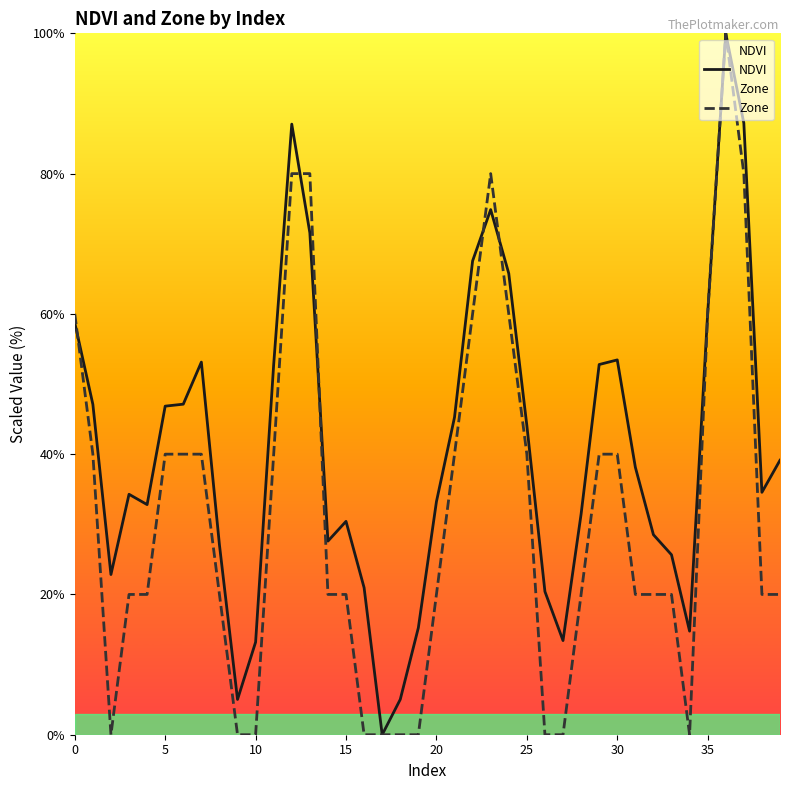

True or false: NDVI has more than 2 interior local peaks.

True